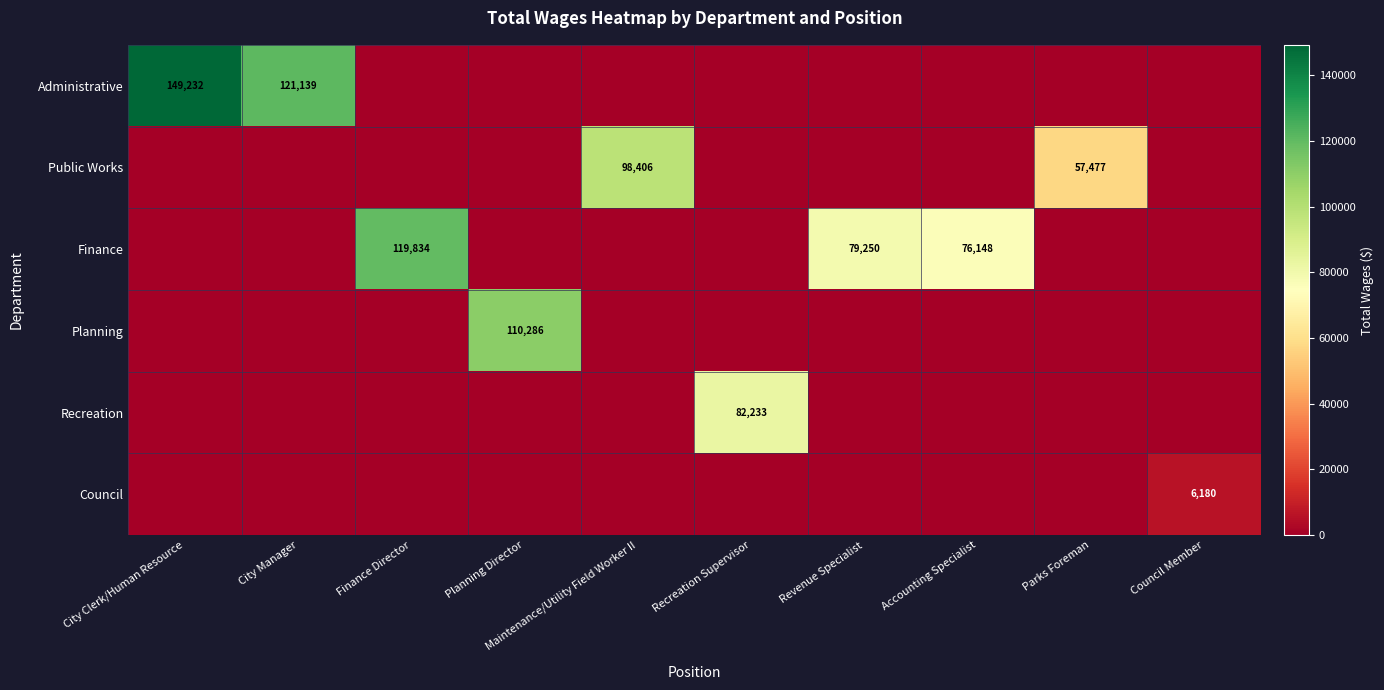

Is the value of Planning at Planning Director greater than the value of Administrative at City Manager?

No